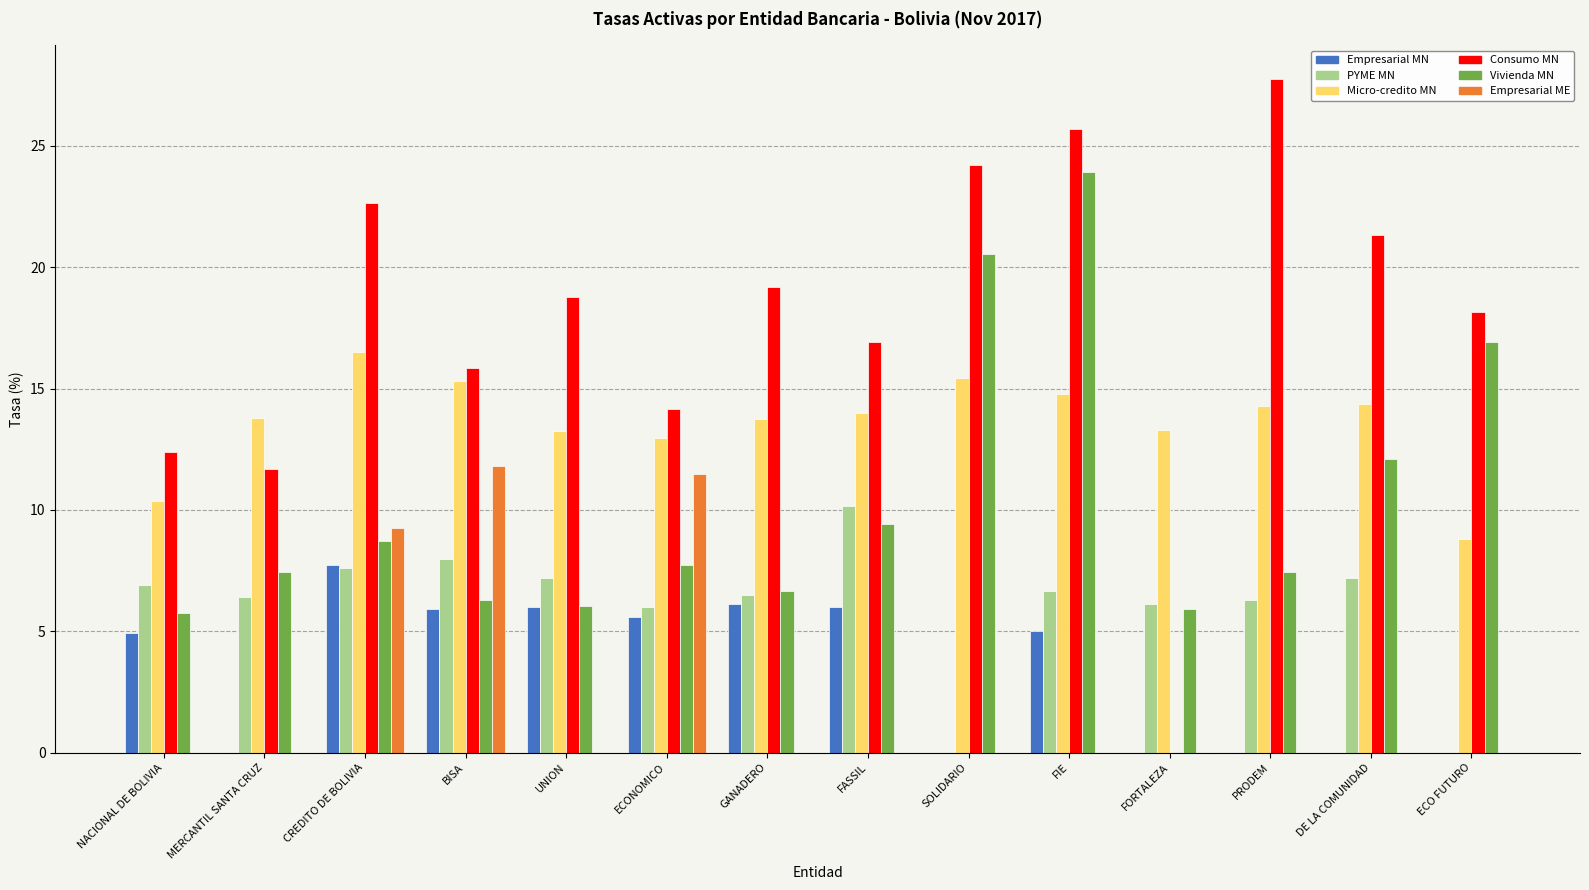

Between NACIONAL DE BOLIVIA and ECO FUTURO, which series saw the biggest shift?

Vivienda MN